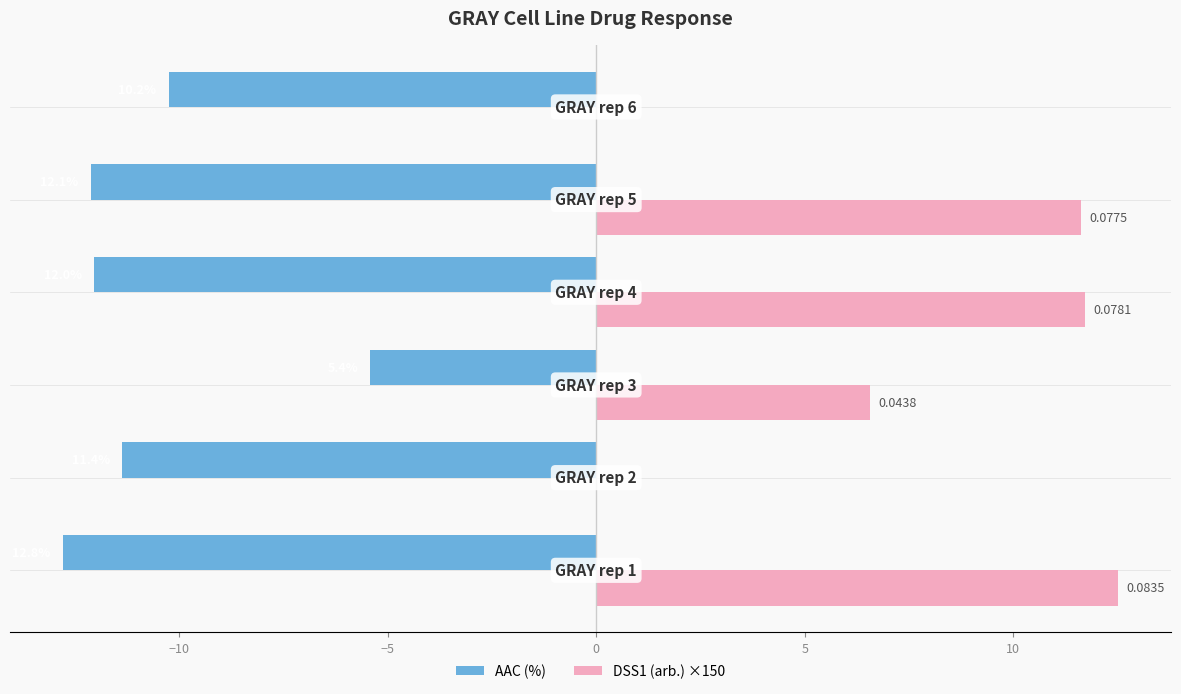

What is the maximum value shown in the chart?

12.5